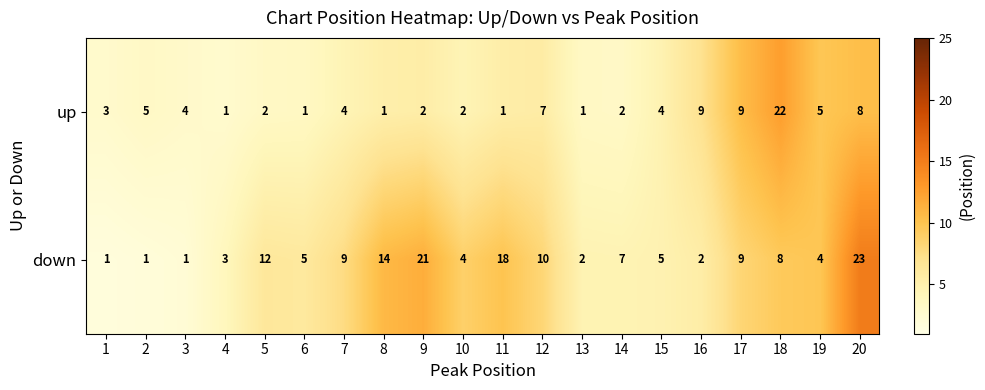

How many categories are shown in the chart?

20